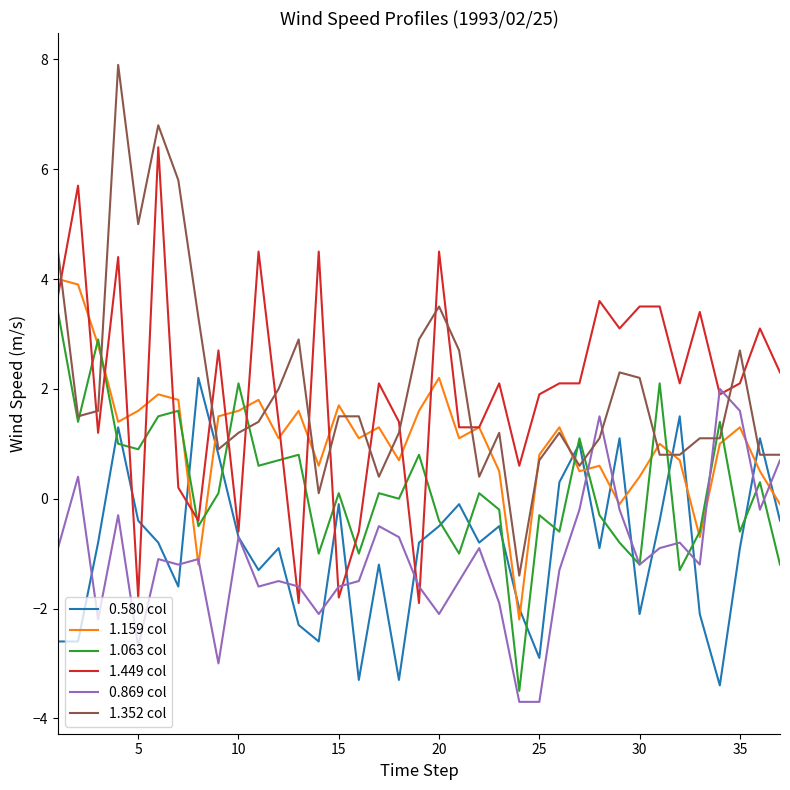

What are all the series names shown in the legend?

0.580 col, 1.159 col, 1.063 col, 1.449 col, 0.869 col, 1.352 col